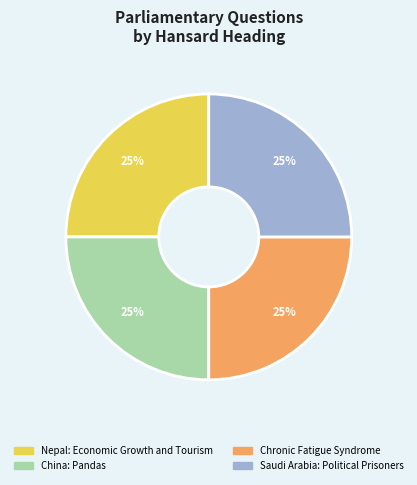

The Chronic Fatigue Syndrome slice represents 34% of the pie. True or false?

False